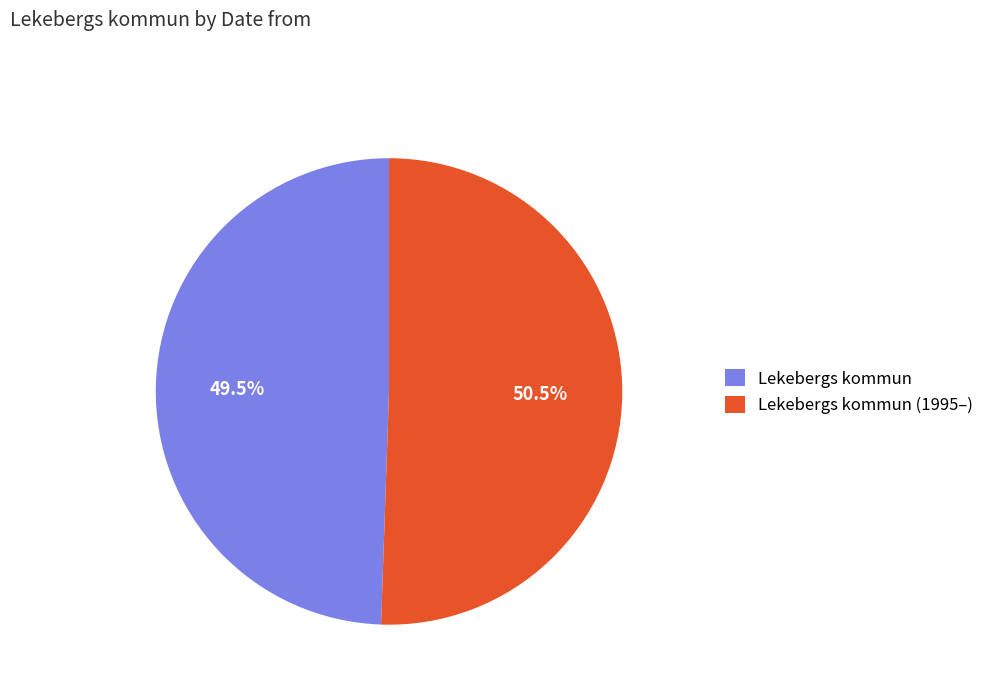

Rank the categories by value from highest to lowest.

Lekebergs kommun (1995–), Lekebergs kommun